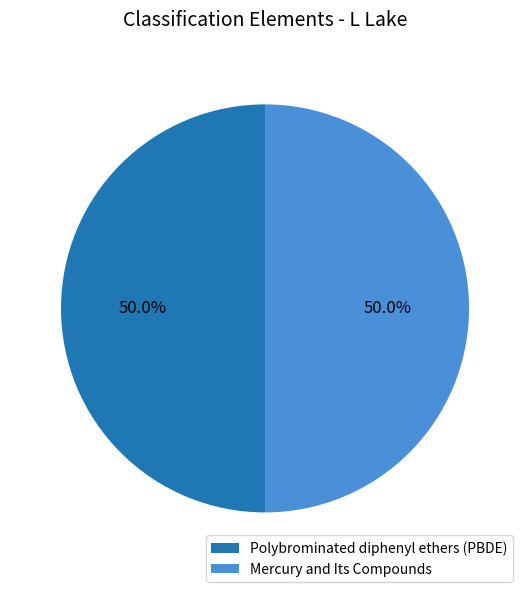

Approximately how many times larger is the value at Mercury and Its Compounds compared to Polybrominated diphenyl ethers (PBDE)?

1.0